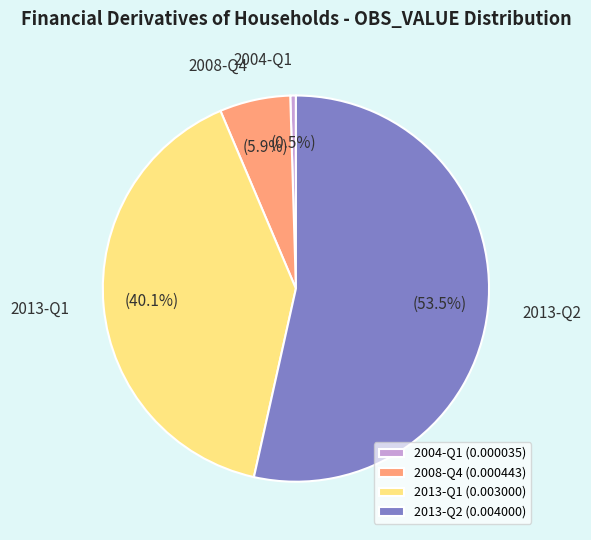

What percentage is NOT represented by 2013-Q2?

46.5%